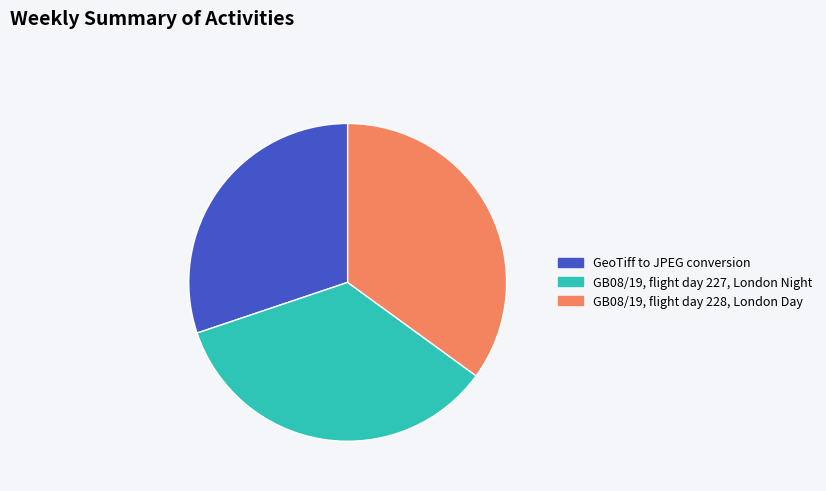

Is it true that GB08/19, flight day 227, London Night is 27% of the pie?

False